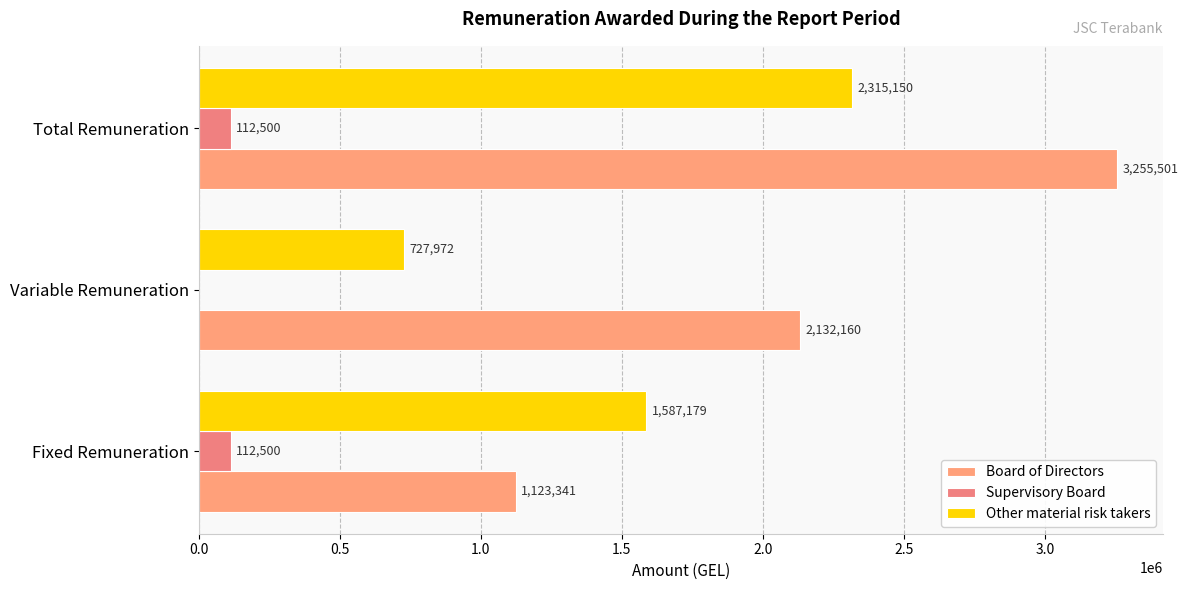

How many positive values does the Supervisory Board series have?

2